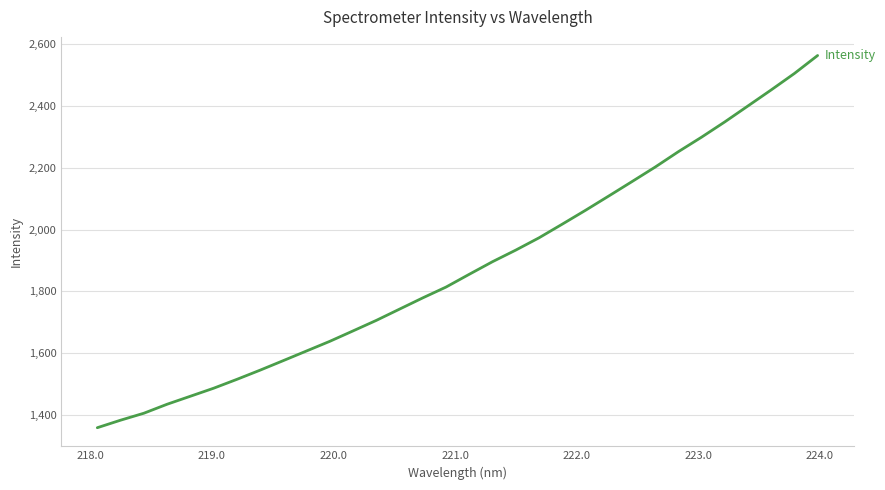

What is the minimum value shown in the chart?

1358.5